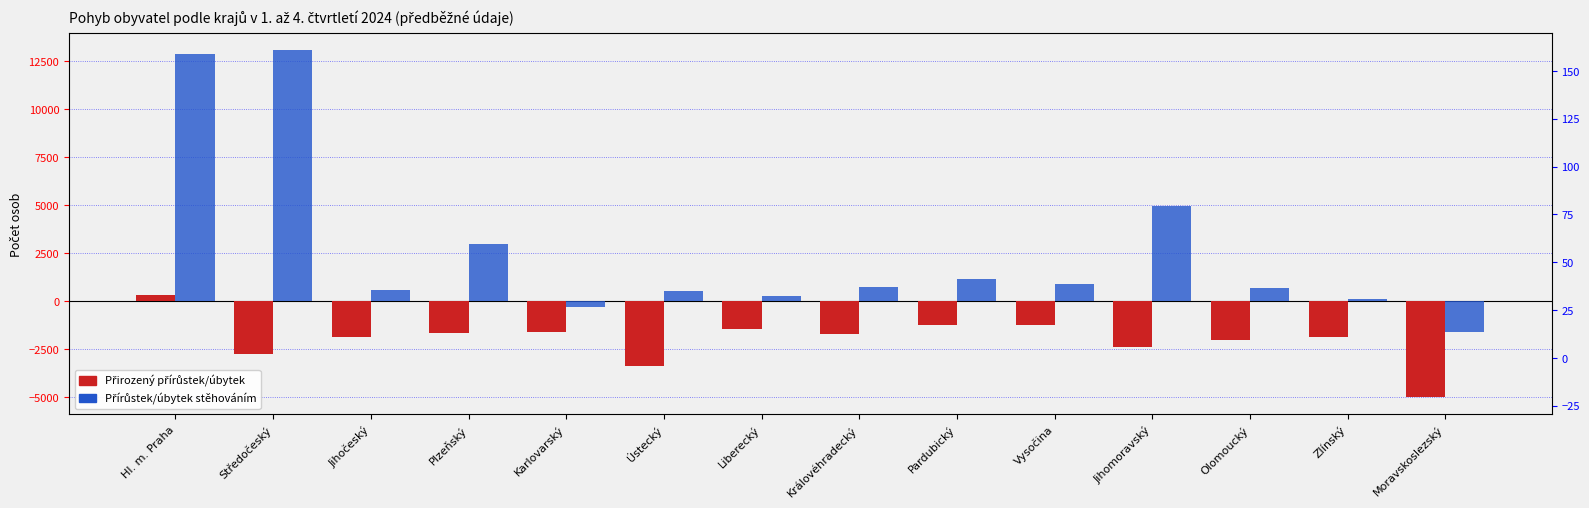

Which series has the largest total across all categories?

Přírůstek/úbytek stěhováním